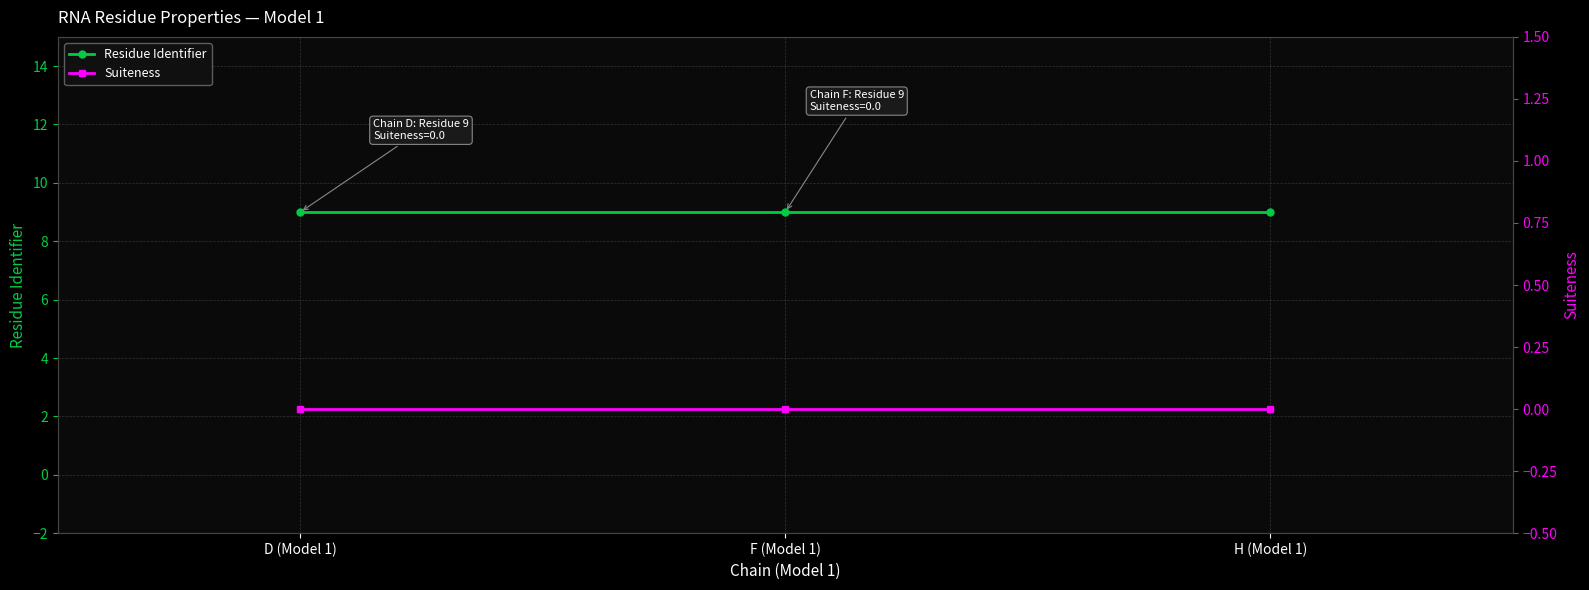

Rank the categories by Residue Identifier value from lowest to highest.

D (Model 1), F (Model 1), H (Model 1)